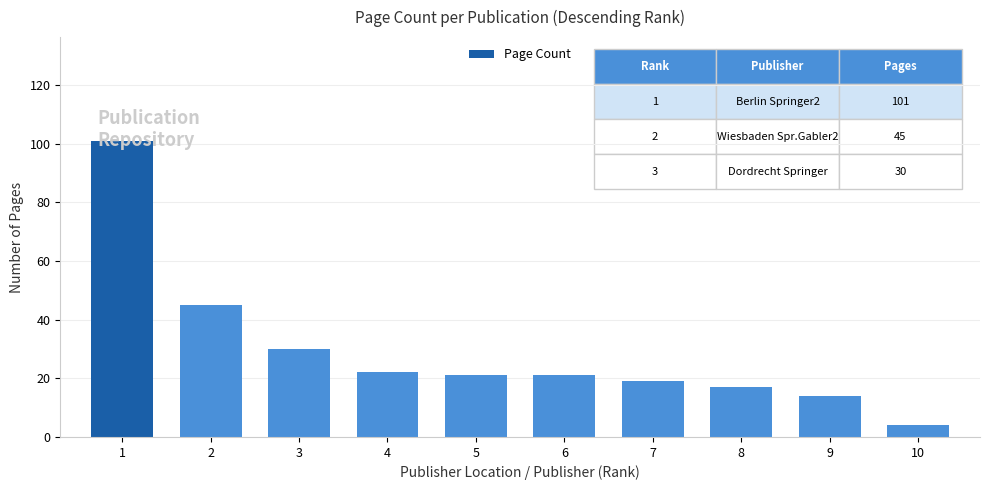

Is it true that the value at 5 is 36?

False